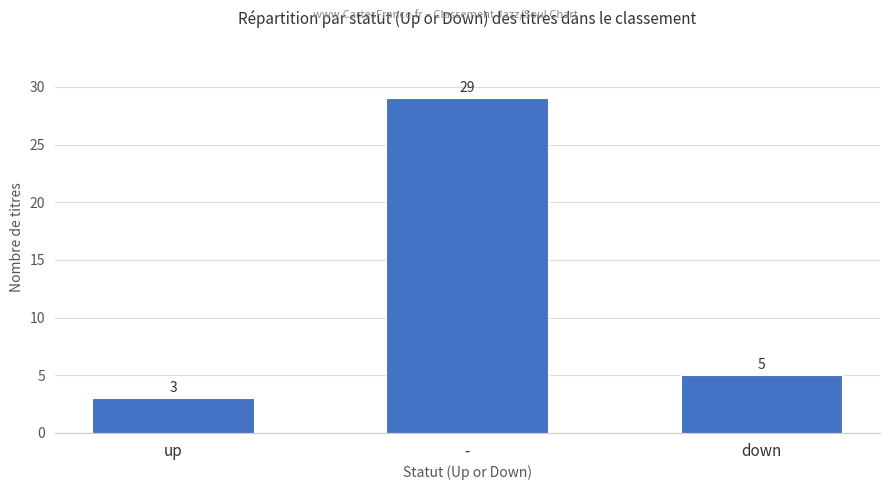

How many bars are there in total?

3